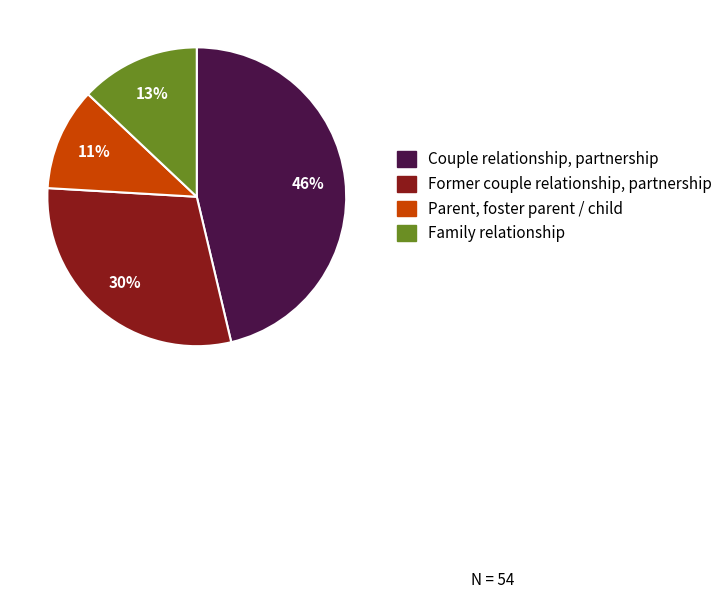

Is Family relationship the majority of the pie?

No